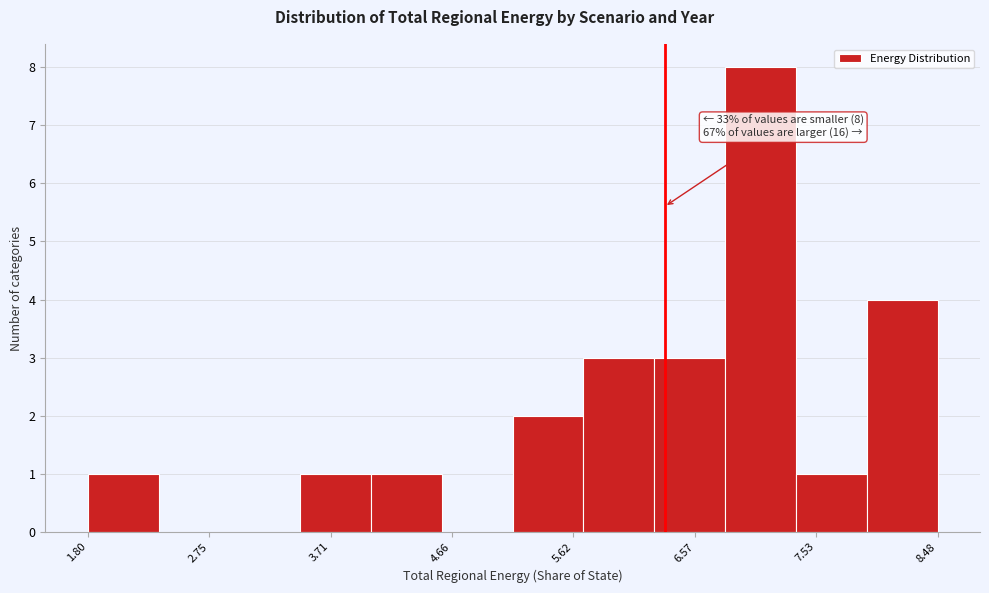

Which range on the x-axis has the tallest bar?

6.8 to 7.4